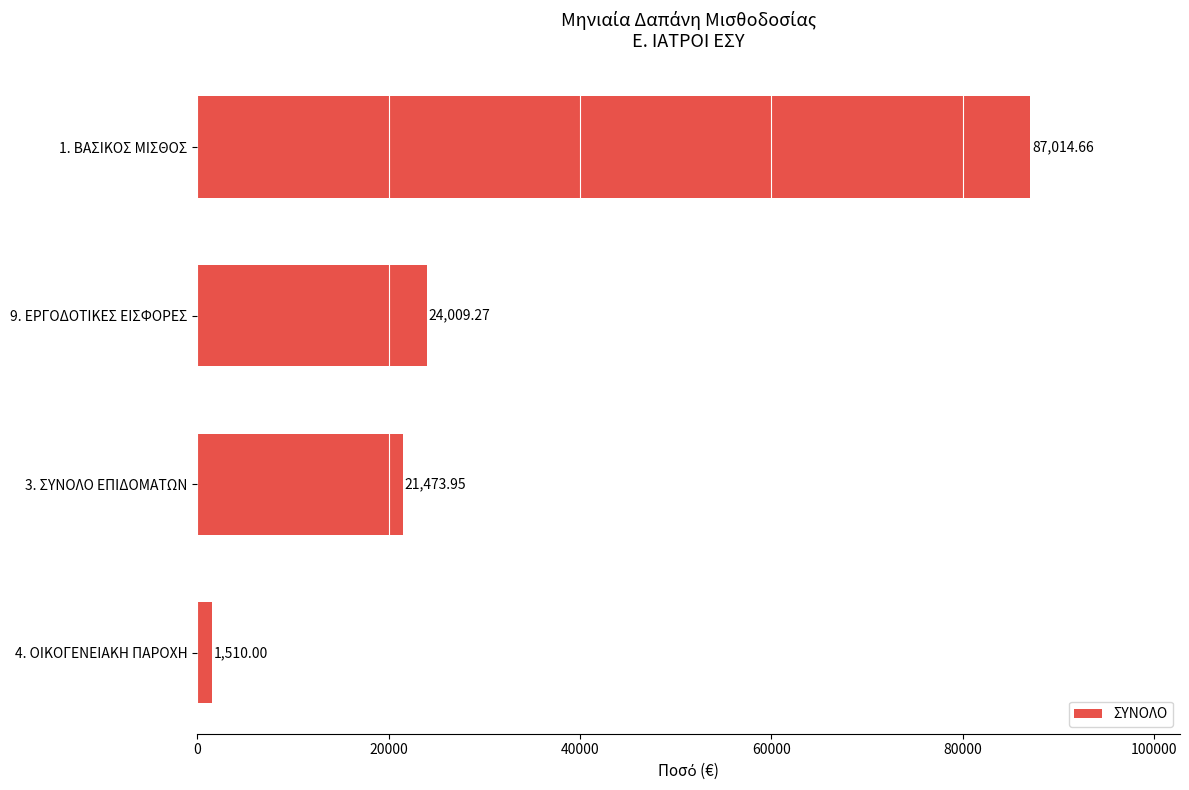

What is the difference between the maximum and second lowest values?

65540.7